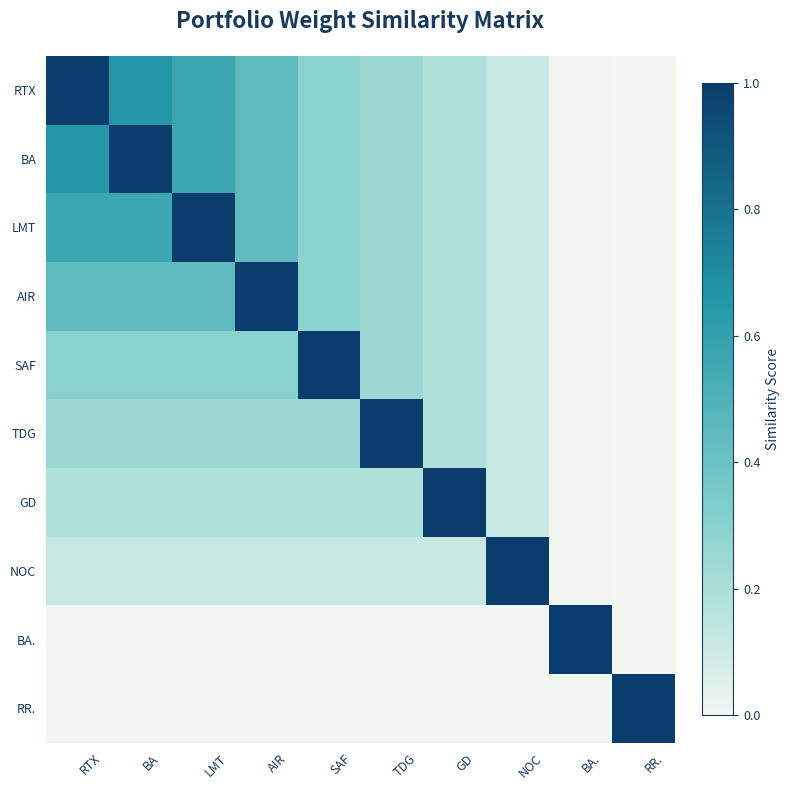

At which category is the sum across all series the highest?

RTX